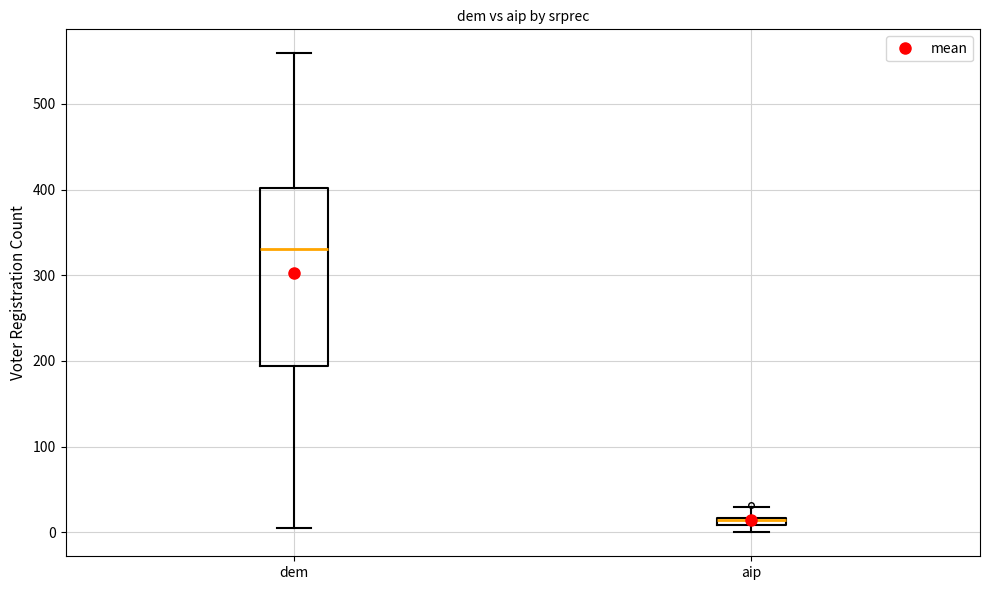

Where is the lower edge of the box for aip on the y-axis? The values are not printed on the chart, so give them approximately, as read against the axis.

10